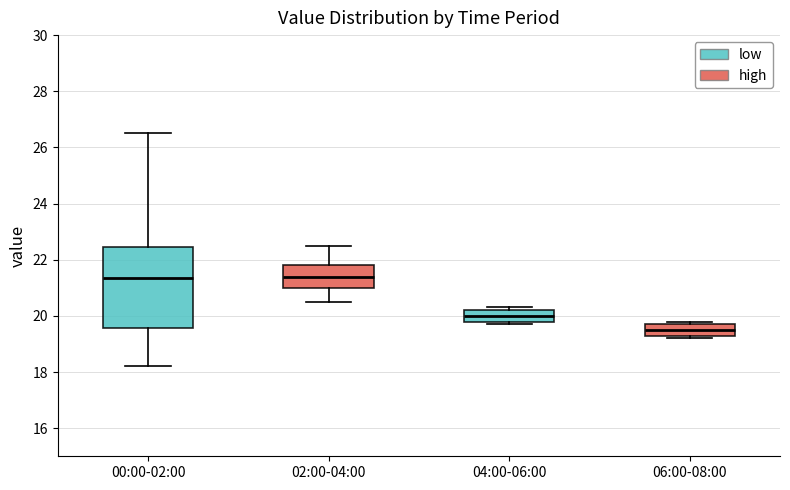

Where does the lower whisker of the box for 00:00-02:00 end on the y-axis? The values are not printed on the chart, so give them approximately, as read against the axis.

18.2